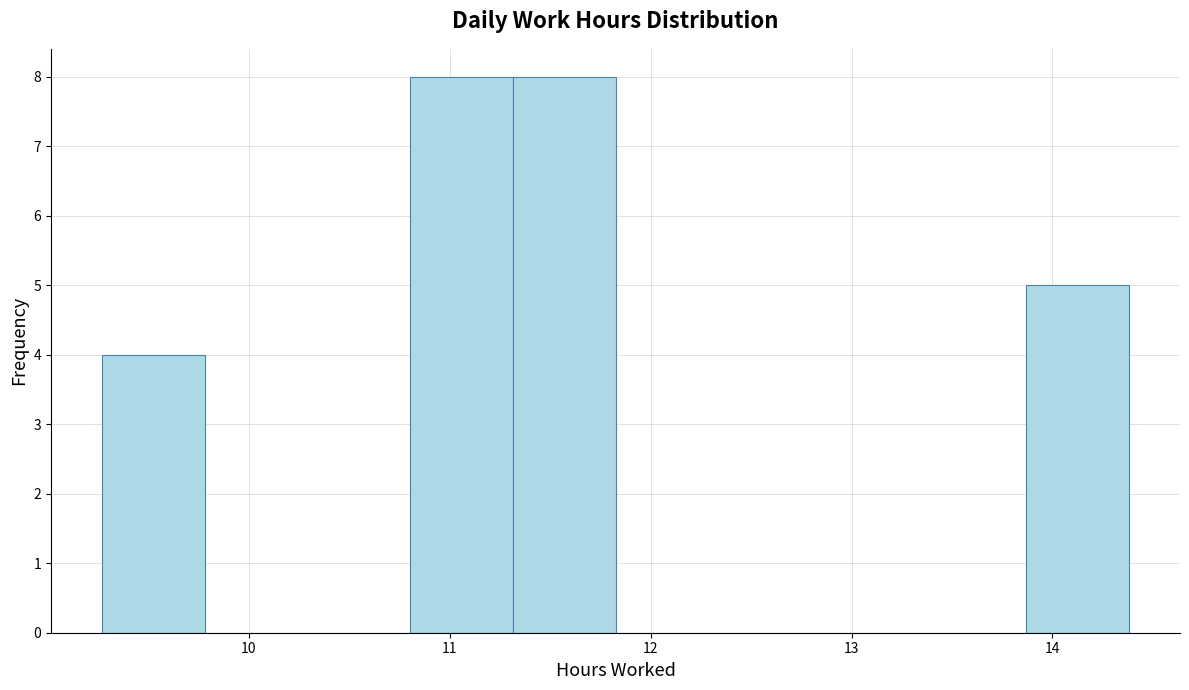

Reading left to right, transcribe this chart: for each bar, give the range it covers on the x-axis and its height. Neither the bar edges nor the heights are printed on the chart, so give them approximately, as read against the axes.

9.3 to 9.8: 4
9.8 to 10.3: 0
10.3 to 10.8: 0
10.8 to 11.3: 8
11.3 to 11.8: 8
11.8 to 12.3: 0
12.3 to 12.8: 0
12.8 to 13.4: 0
13.4 to 13.9: 0
13.9 to 14.4: 5